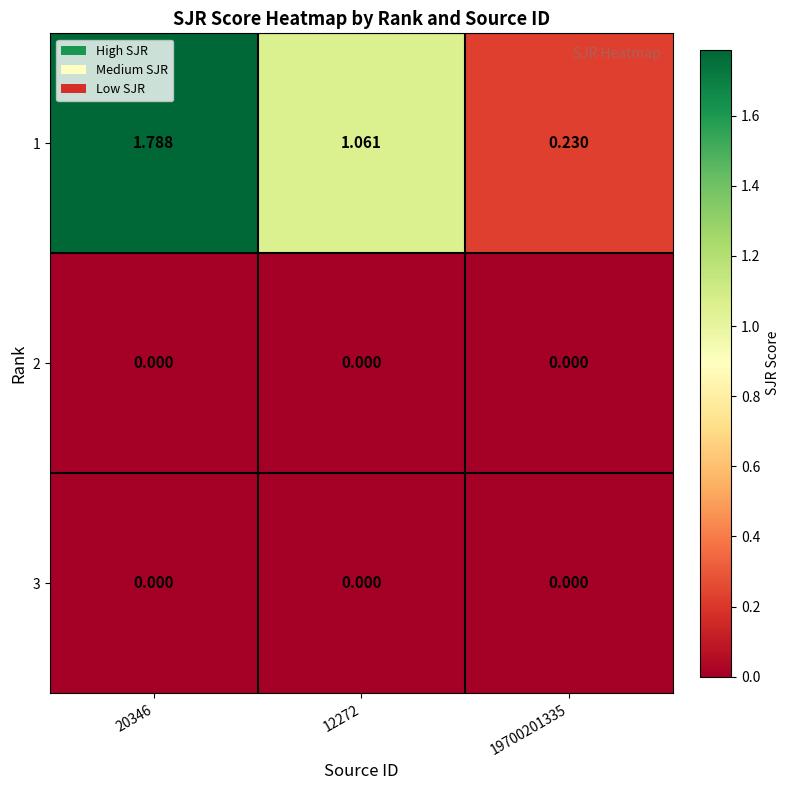

How many series are shown in this chart?

3